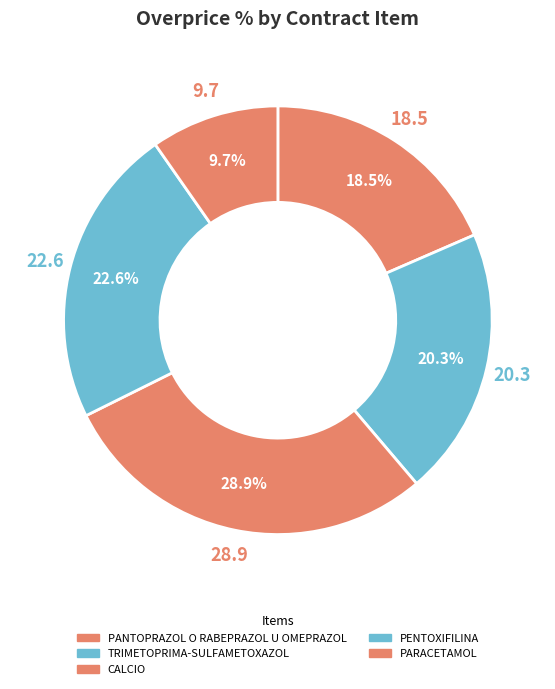

How many segments does this pie chart have?

5